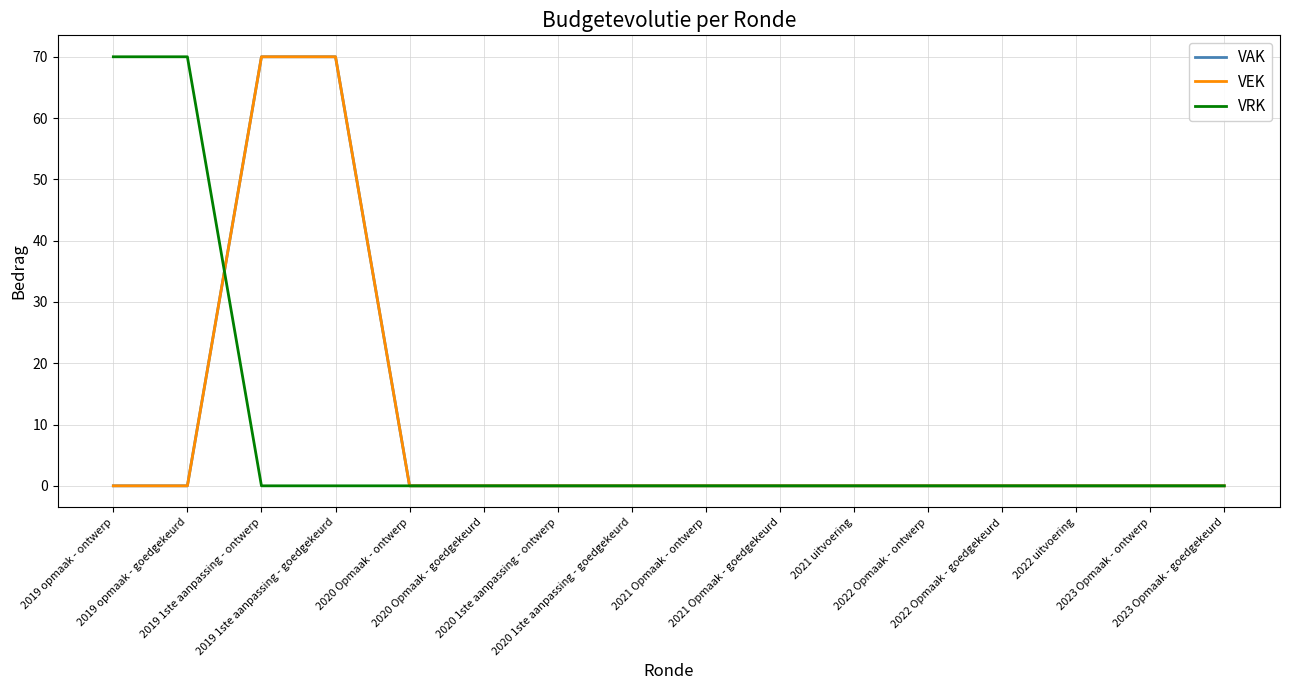

List the series in order of their peak value, highest first.

VAK, VEK, VRK